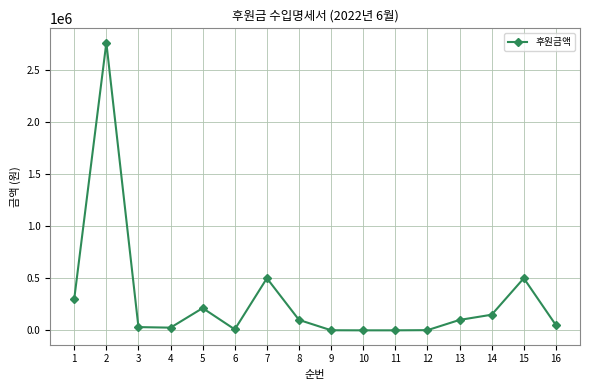

Read the value at 15.

500000